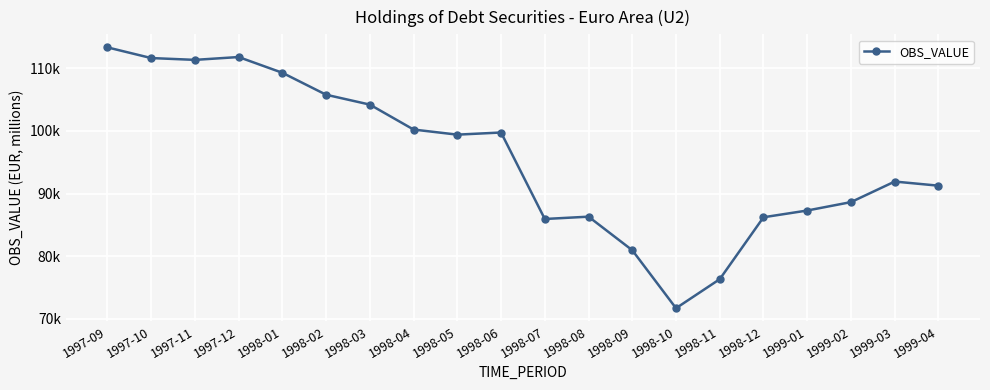

Is it true that the value at 1997-11 is 111325.4?

True